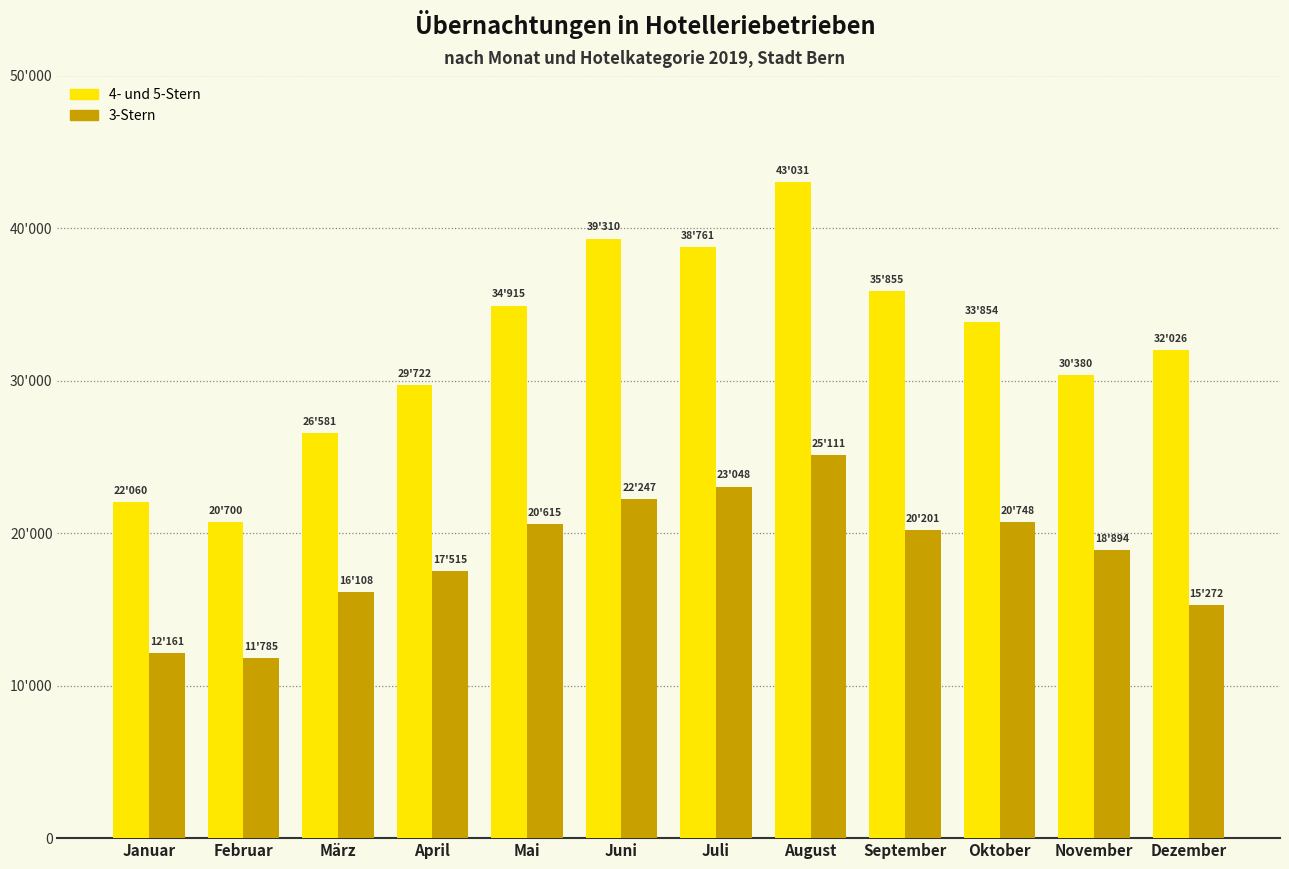

Reading left to right, what are all the values shown in this chart?

4- und 5-Stern: Januar=22060	Februar=20700	März=26581	April=29722	Mai=34915	Juni=39310	Juli=38761	August=43031	September=35855	Oktober=33854	November=30380	Dezember=32026
3-Stern: Januar=12161	Februar=11785	März=16108	April=17515	Mai=20615	Juni=22247	Juli=23048	August=25111	September=20201	Oktober=20748	November=18894	Dezember=15272